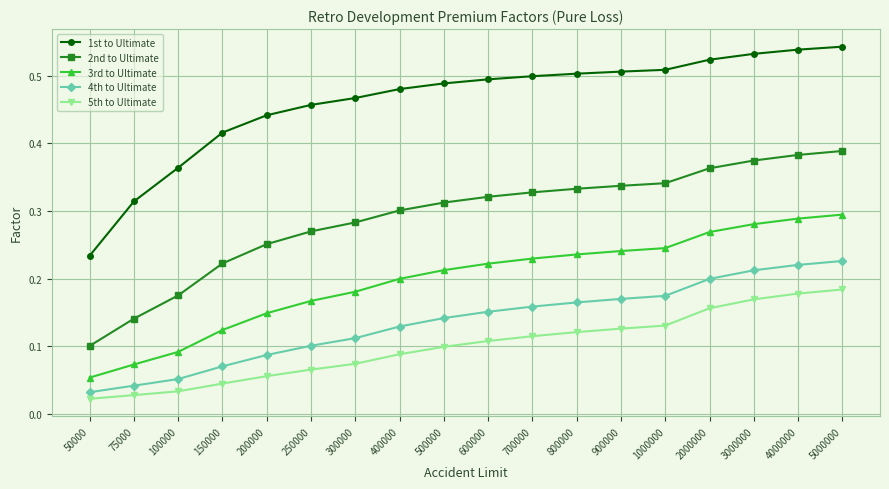

At 400000, list the series in order from largest to smallest.

1st to Ultimate, 2nd to Ultimate, 3rd to Ultimate, 4th to Ultimate, 5th to Ultimate